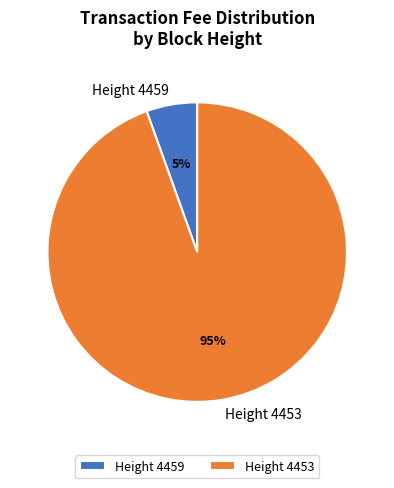

To the nearest percent, what is the combined percentage of Height 4459 and Height 4453?

100%